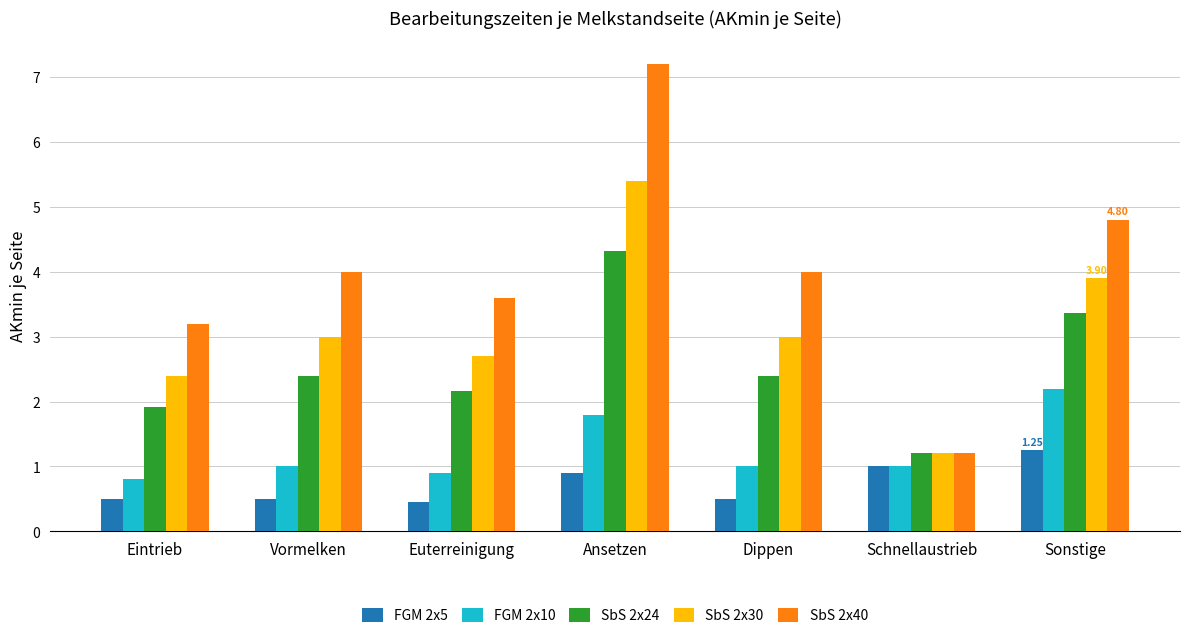

Which series changed the most between Dippen and Sonstige?

FGM 2x10